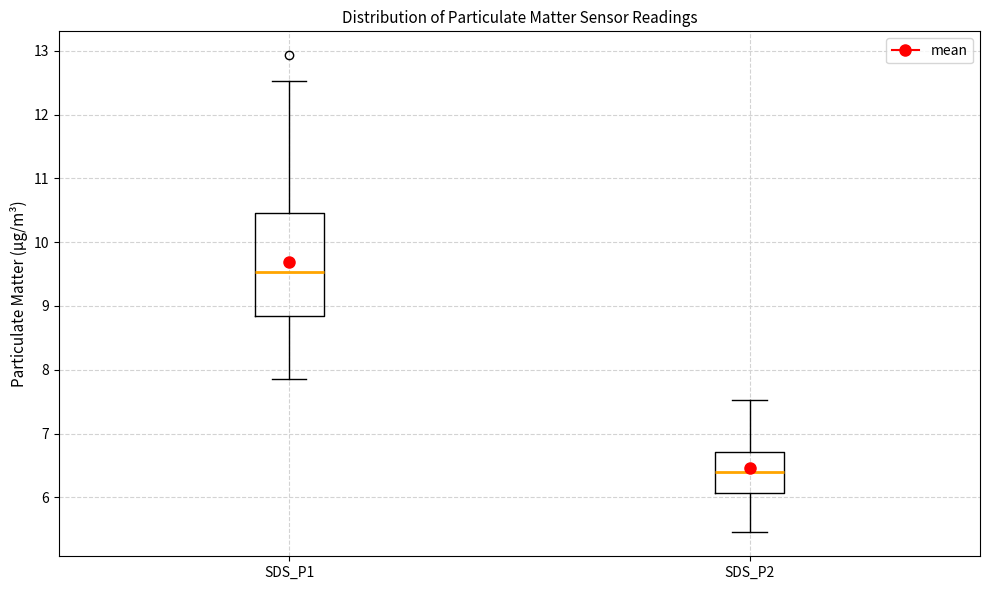

Which box has the lowest median line?

SDS_P2